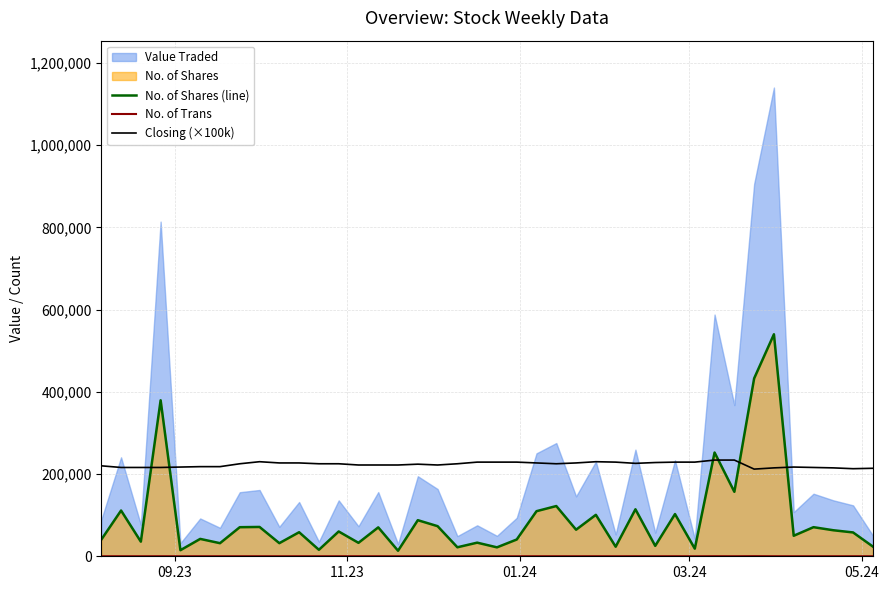

How many lines are shown in the chart?

3